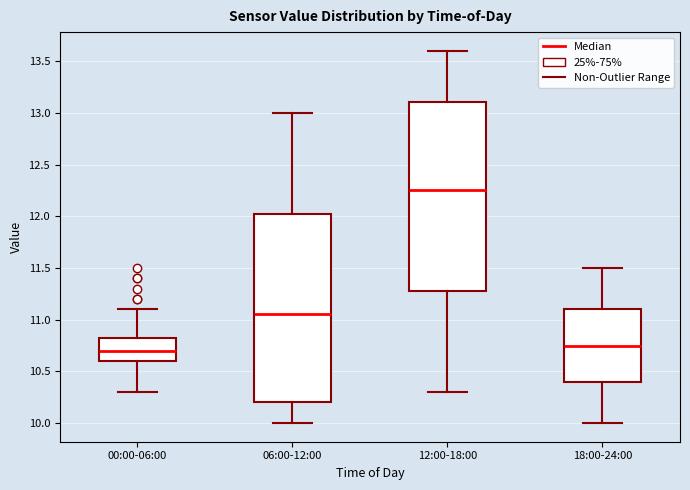

Which box's median line is the highest?

12:00-18:00